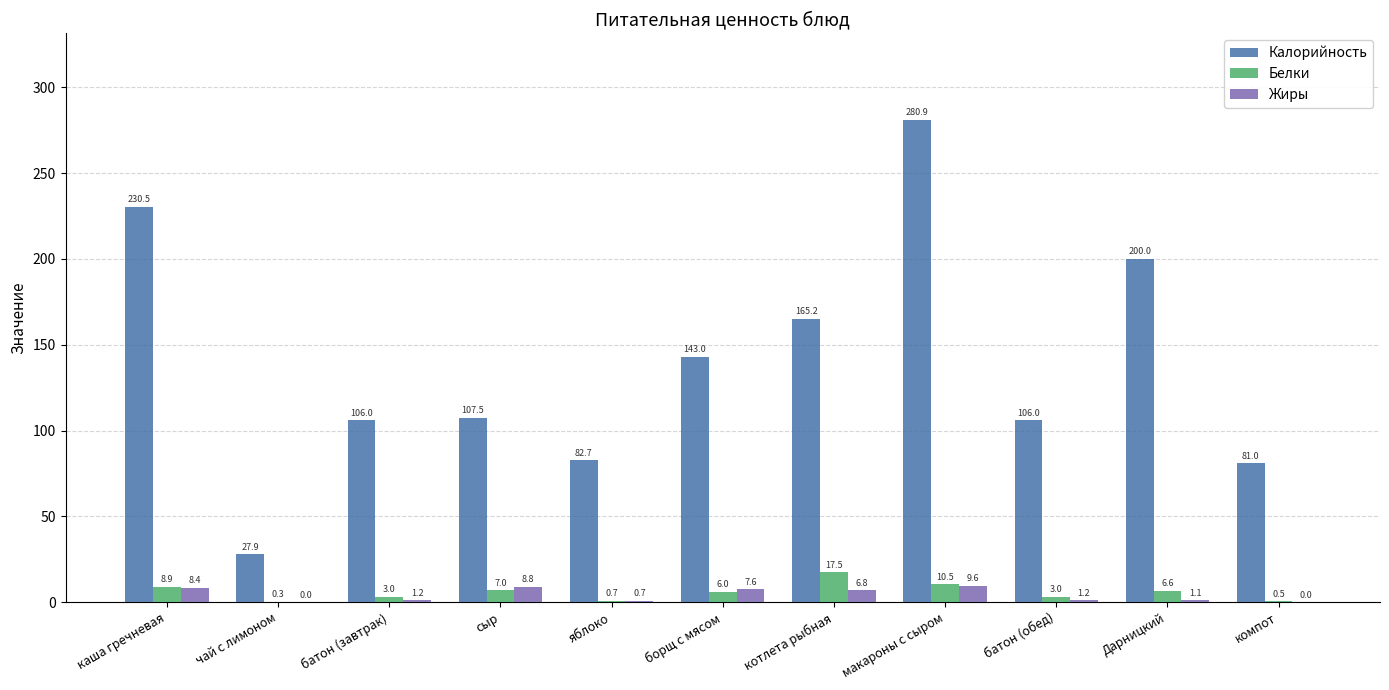

Which series has the largest range (max minus min)?

Калорийность